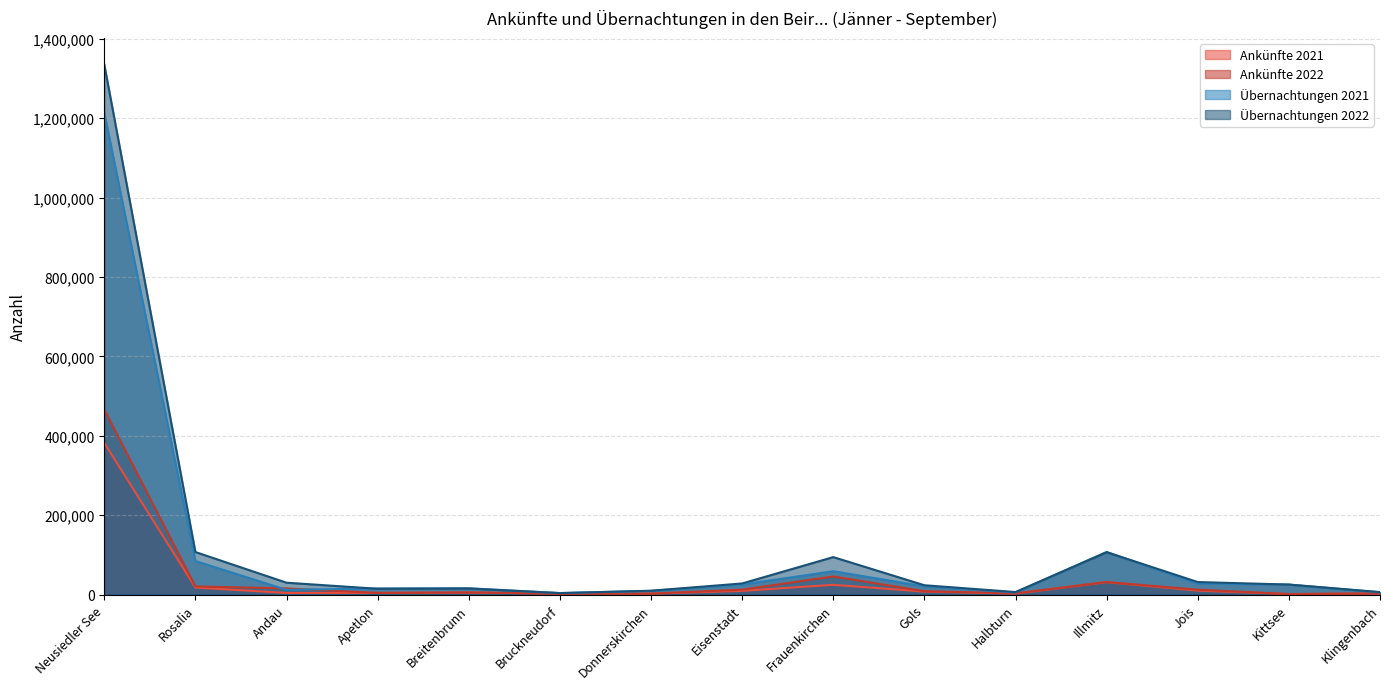

How many data points does each series have?

15